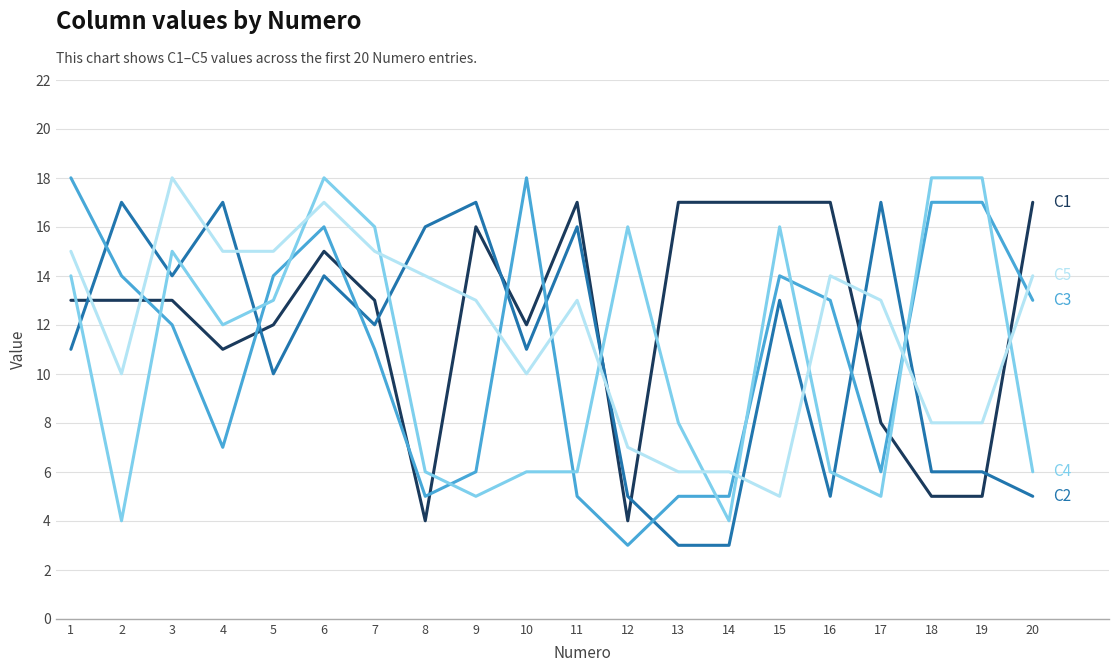

What is the difference between the highest and lowest values at 20?

12